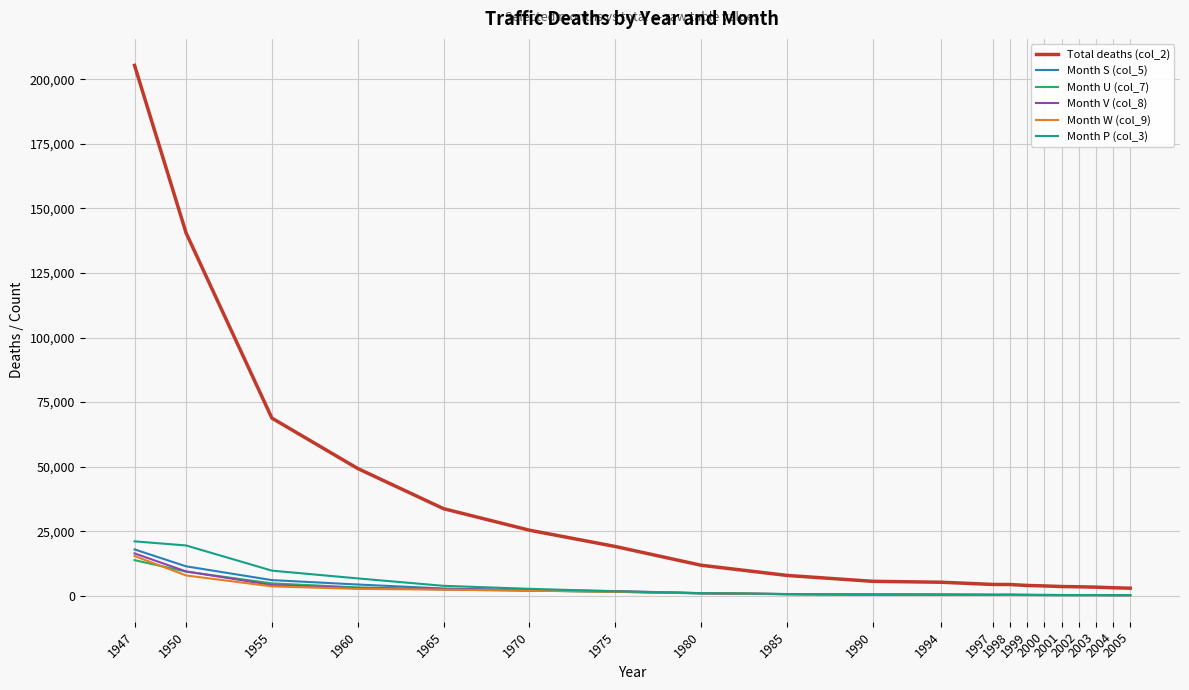

What is the greatest value displayed?

205360